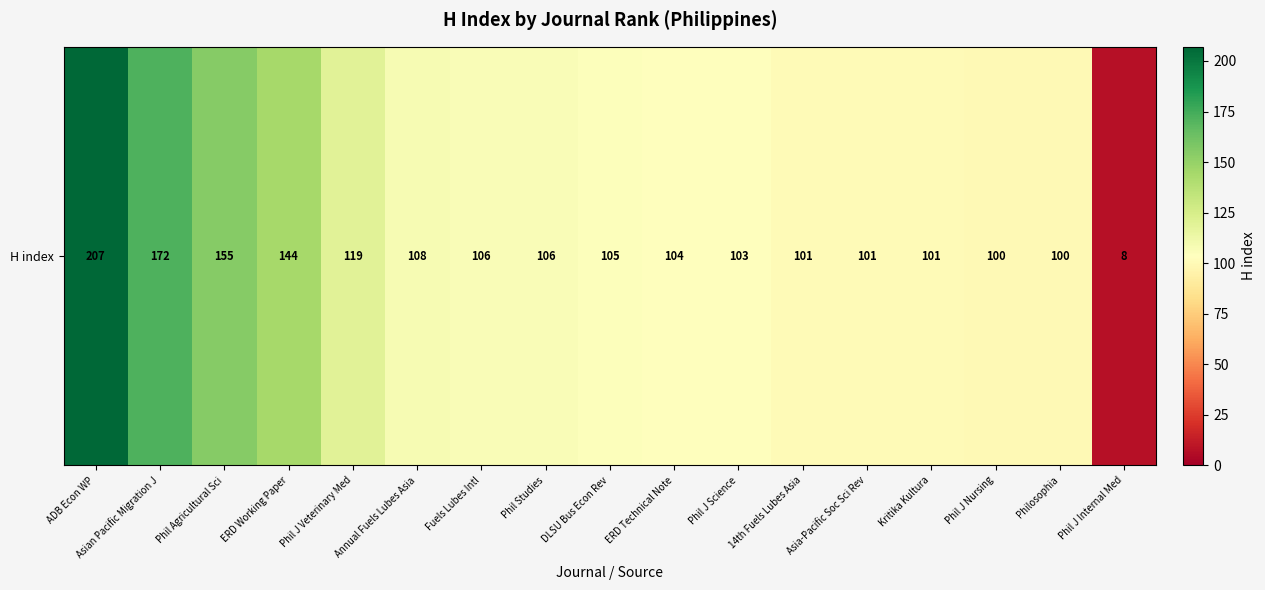

How many data points are less than 105?

8